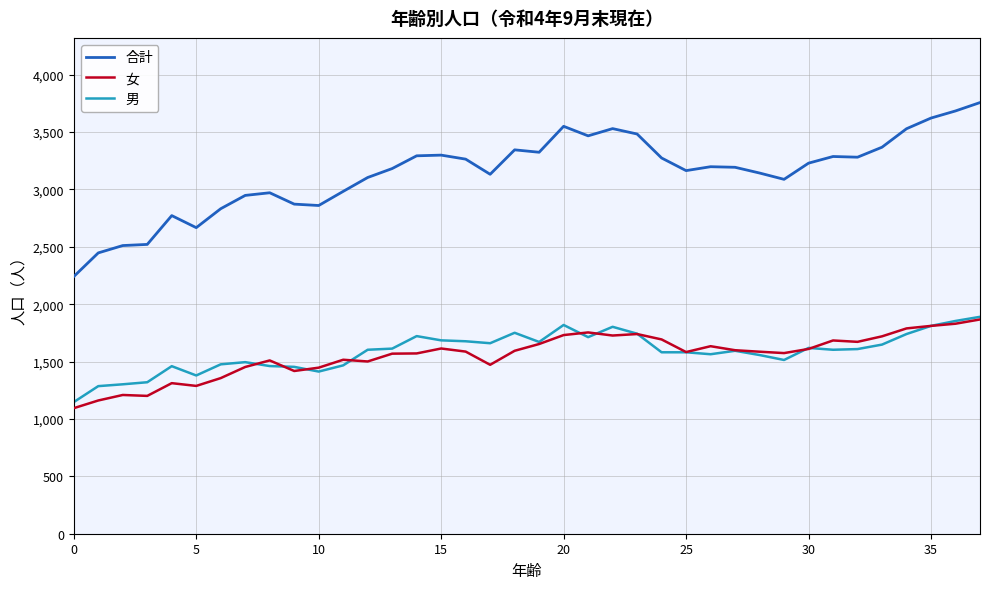

Which series has the largest total across all categories?

合計